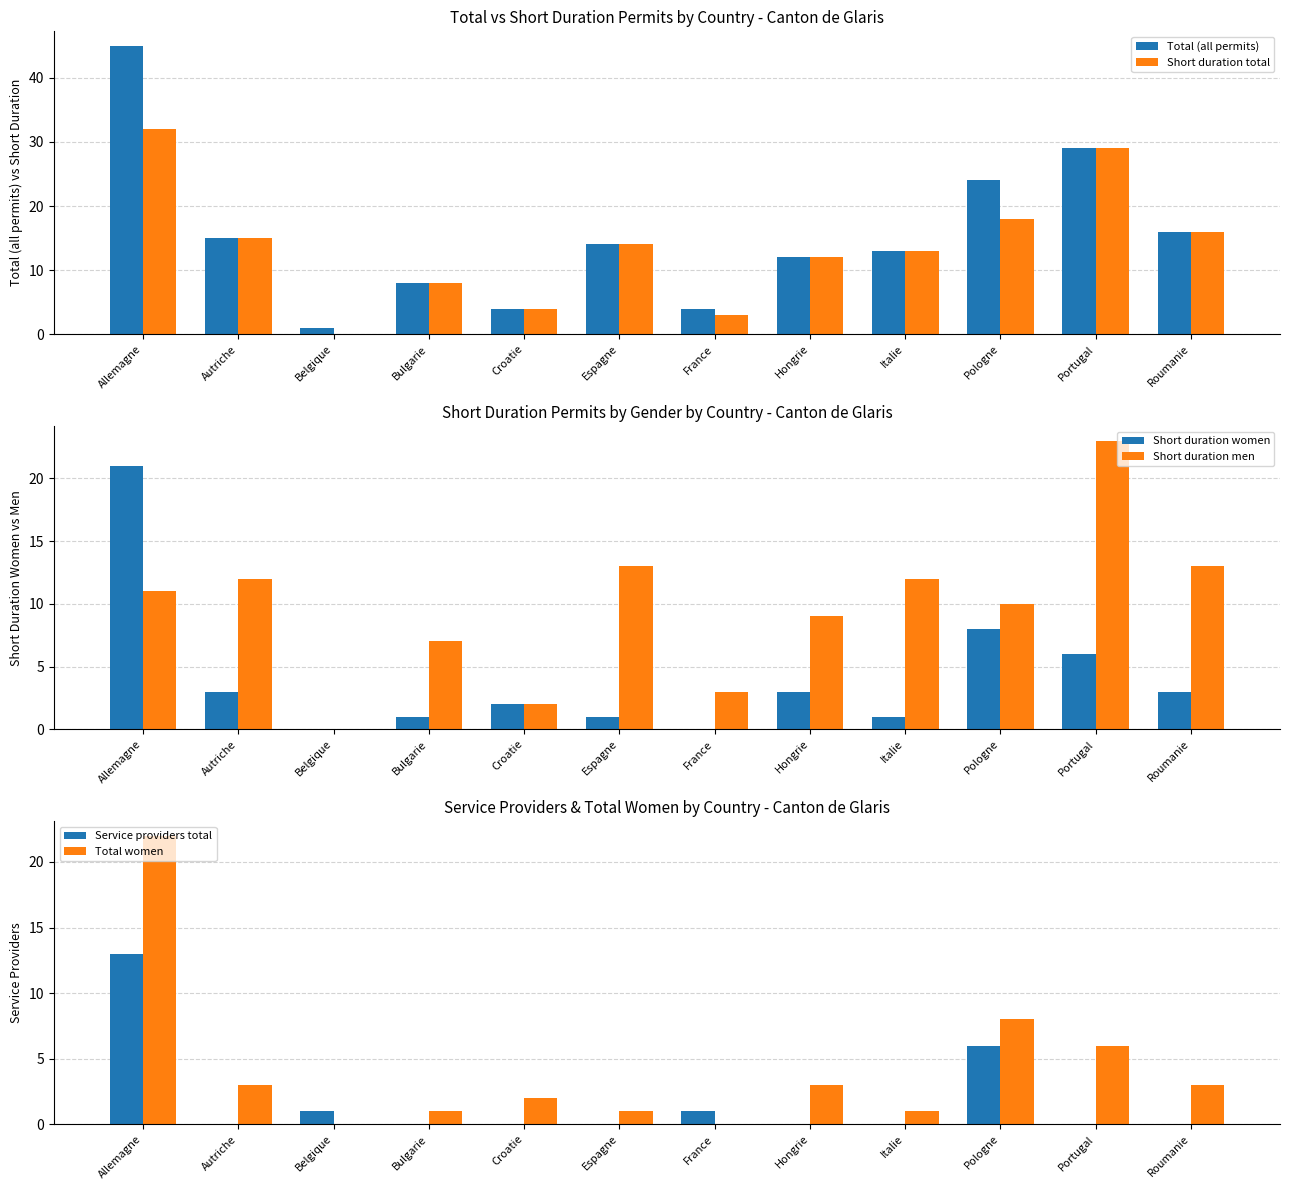

How many categories are shown in the chart?

12